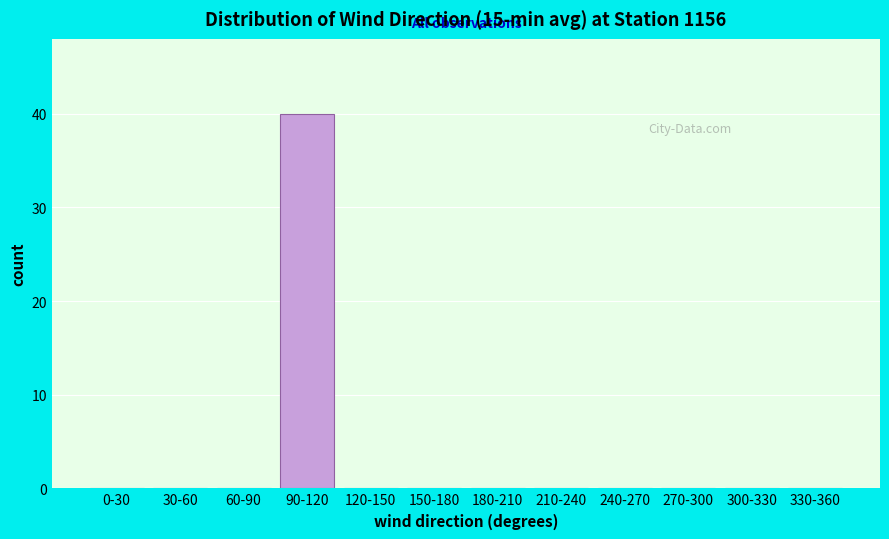

Reading left to right, what are all the values shown in this chart?

0-30=0	30-60=0	60-90=0	90-120=40	120-150=0	150-180=0	180-210=0	210-240=0	240-270=0	270-300=0	300-330=0	330-360=0